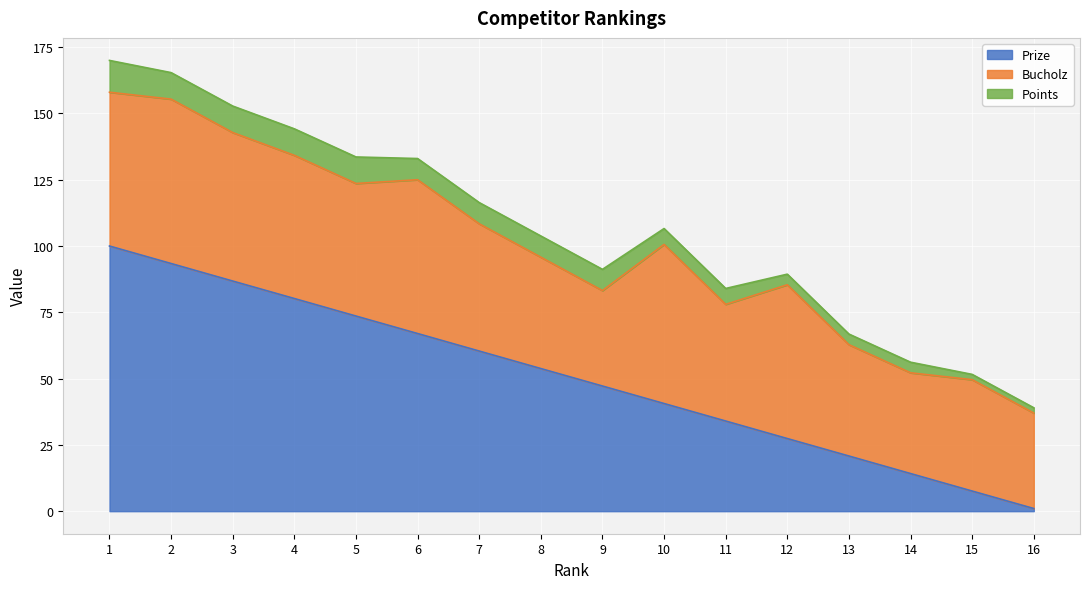

Reading right to left, extract all data points from this chart.

Prize: 16=1.0	15=7.6	14=14.2	13=20.8	12=27.4	11=34.0	10=40.6	9=47.2	8=53.8	7=60.4	6=67.0	5=73.6	4=80.2	3=86.8	2=93.4	1=100.0
Bucholz: 16=36.0	15=42.0	14=38.0	13=42.0	12=58.0	11=44.0	10=60.0	9=36.0	8=42.0	7=48.0	6=58.0	5=50.0	4=54.0	3=56.0	2=62.0	1=58.0
Points: 16=2.0	15=2.0	14=4.0	13=4.0	12=4.0	11=6.0	10=6.0	9=8.0	8=8.0	7=8.0	6=8.0	5=10.0	4=10.0	3=10.0	2=10.0	1=12.0